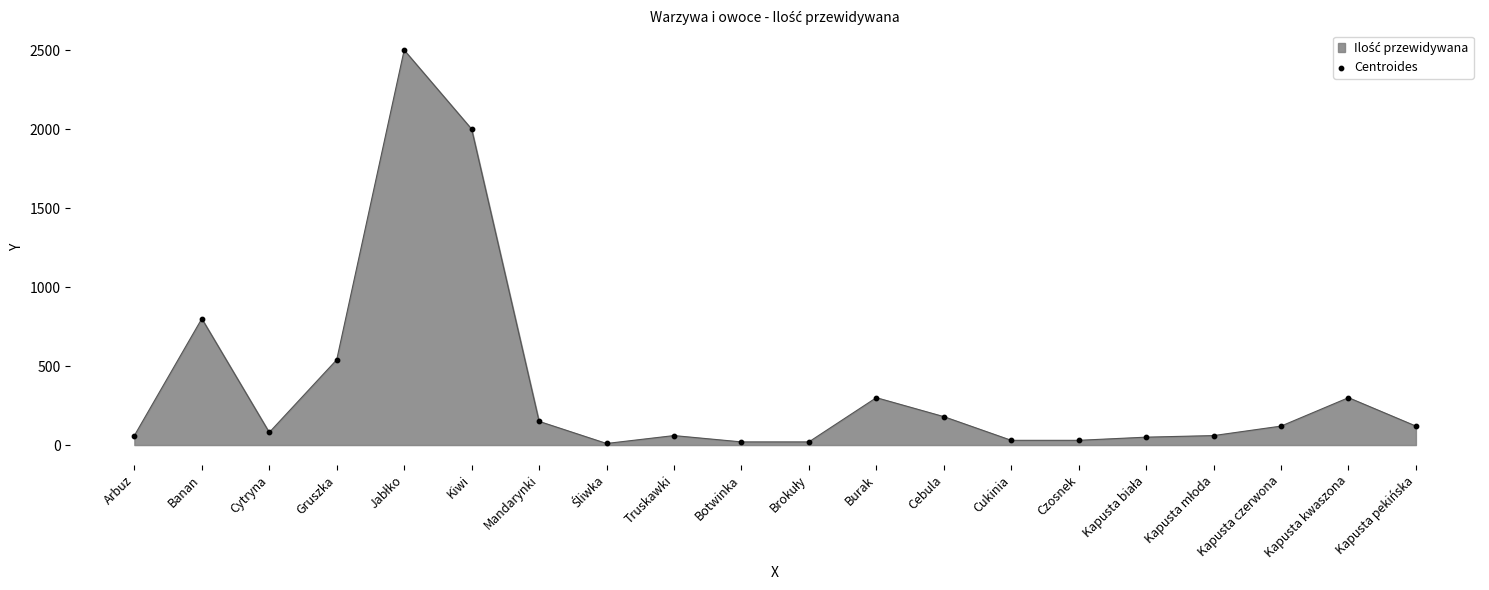

What is the ratio of the value at Cebula to the value at Kapusta pekińska?

1.5